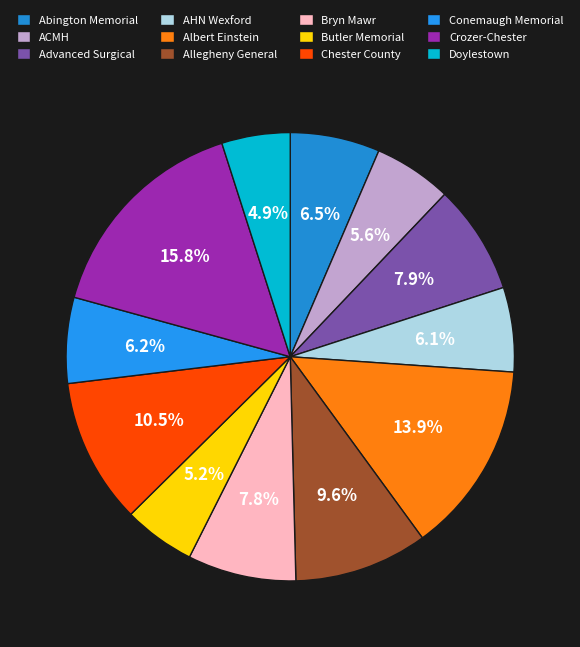

To the nearest percent, what is the combined percentage of Doylestown and Crozer-Chester?

21%